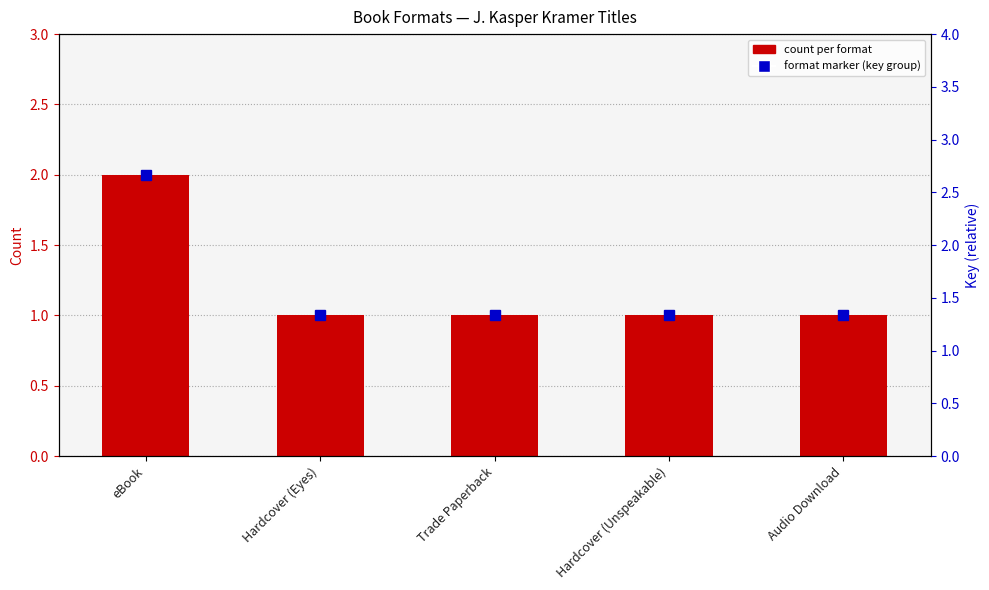

What is the value of the 5th bar from the left?

1